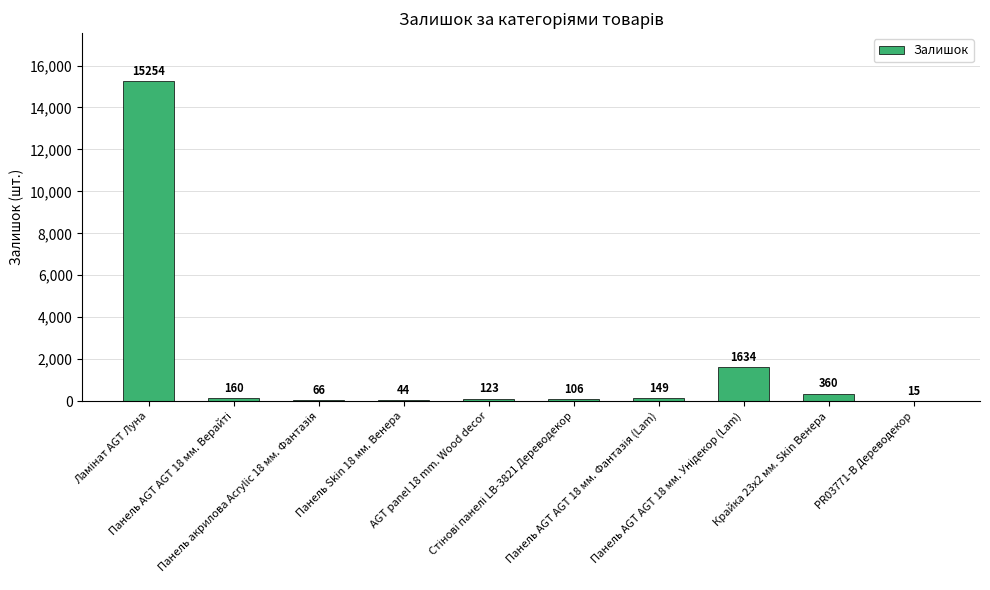

What is the sum of all values?

17911